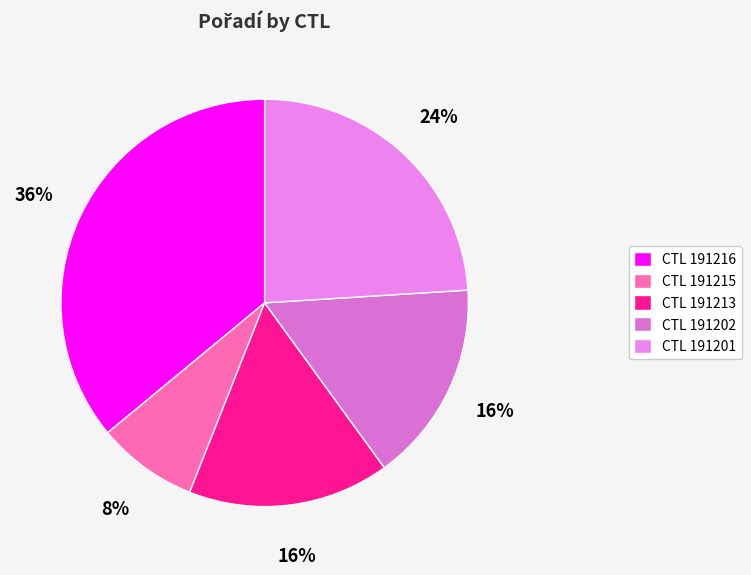

How many segments does this pie chart have?

5